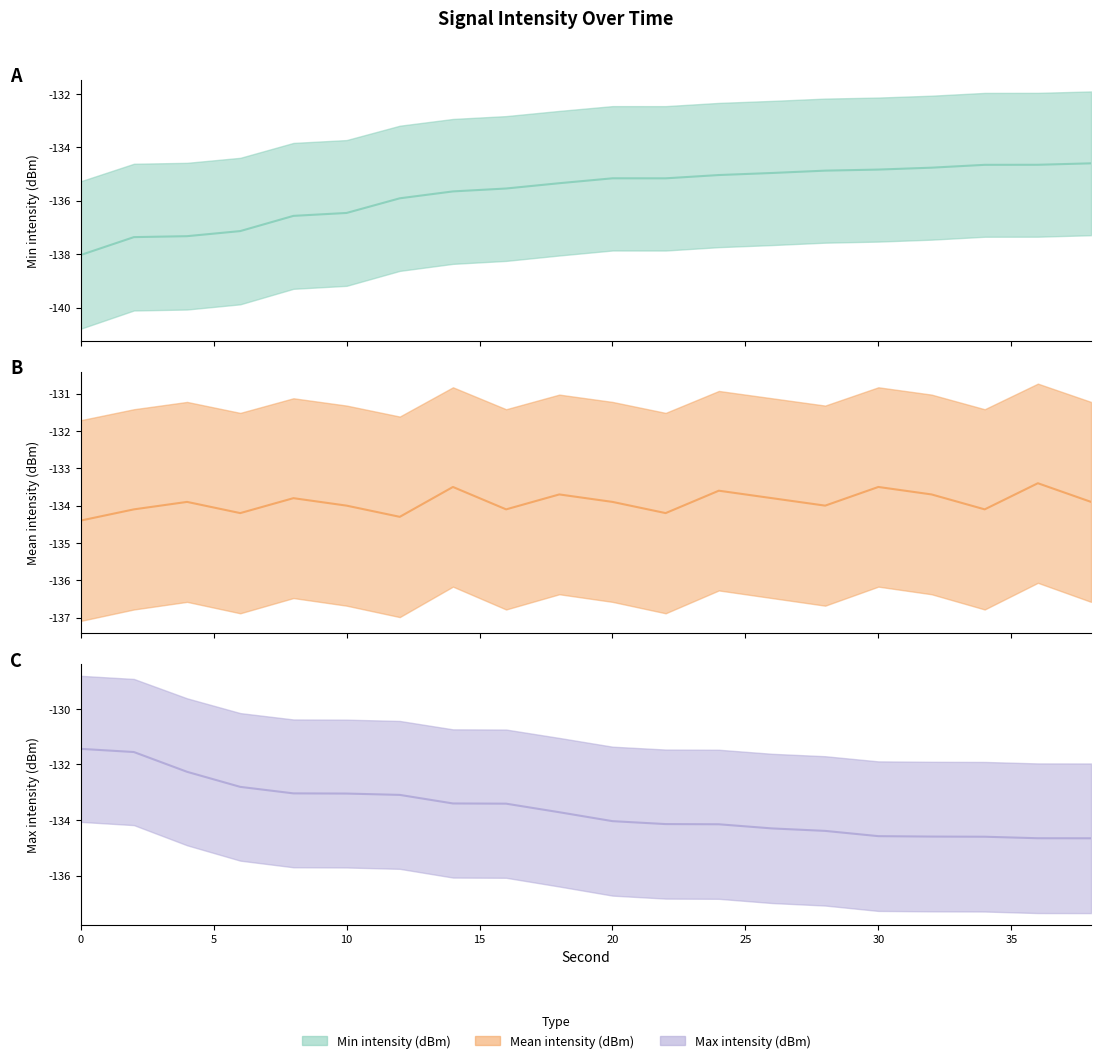

How many interior local valleys does the Min intensity (dBm) series have?

1